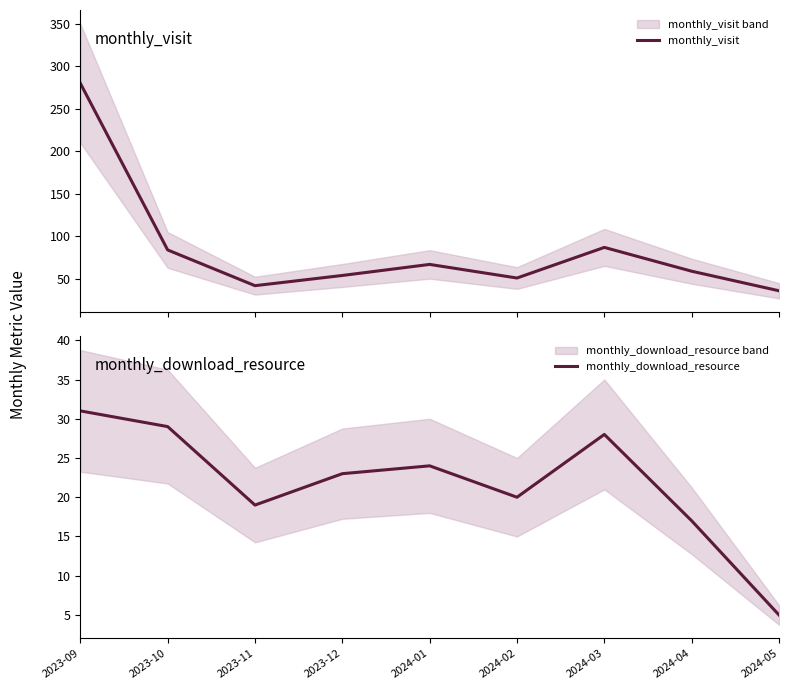

Reading right to left, what are all the values shown in this chart?

monthly_visit: 2024-05=36	2024-04=59	2024-03=87	2024-02=51	2024-01=67	2023-12=54	2023-11=42	2023-10=84	2023-09=280
monthly_download_resource: 2024-05=5	2024-04=17	2024-03=28	2024-02=20	2024-01=24	2023-12=23	2023-11=19	2023-10=29	2023-09=31